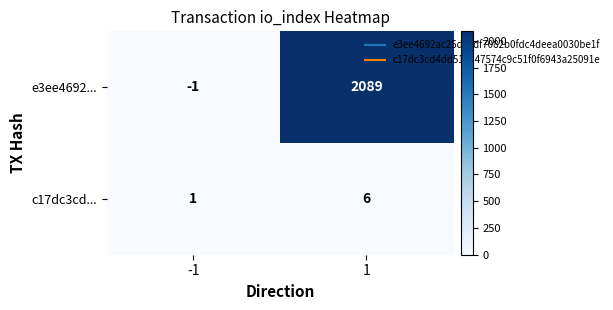

Count the number of categories in the chart.

2